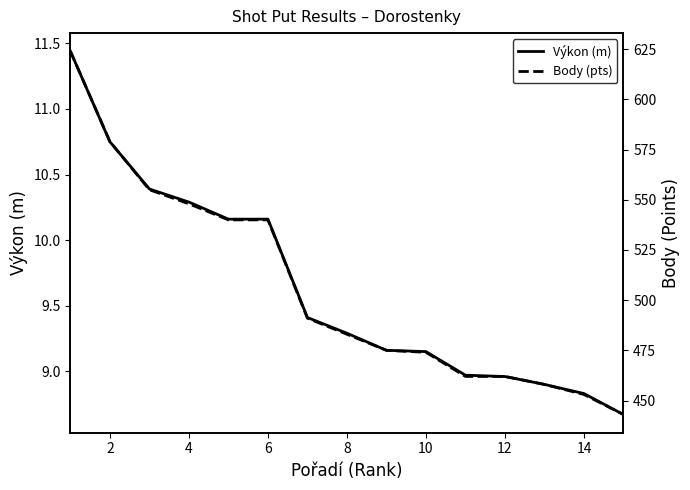

Does the chart have visible grid lines?

No